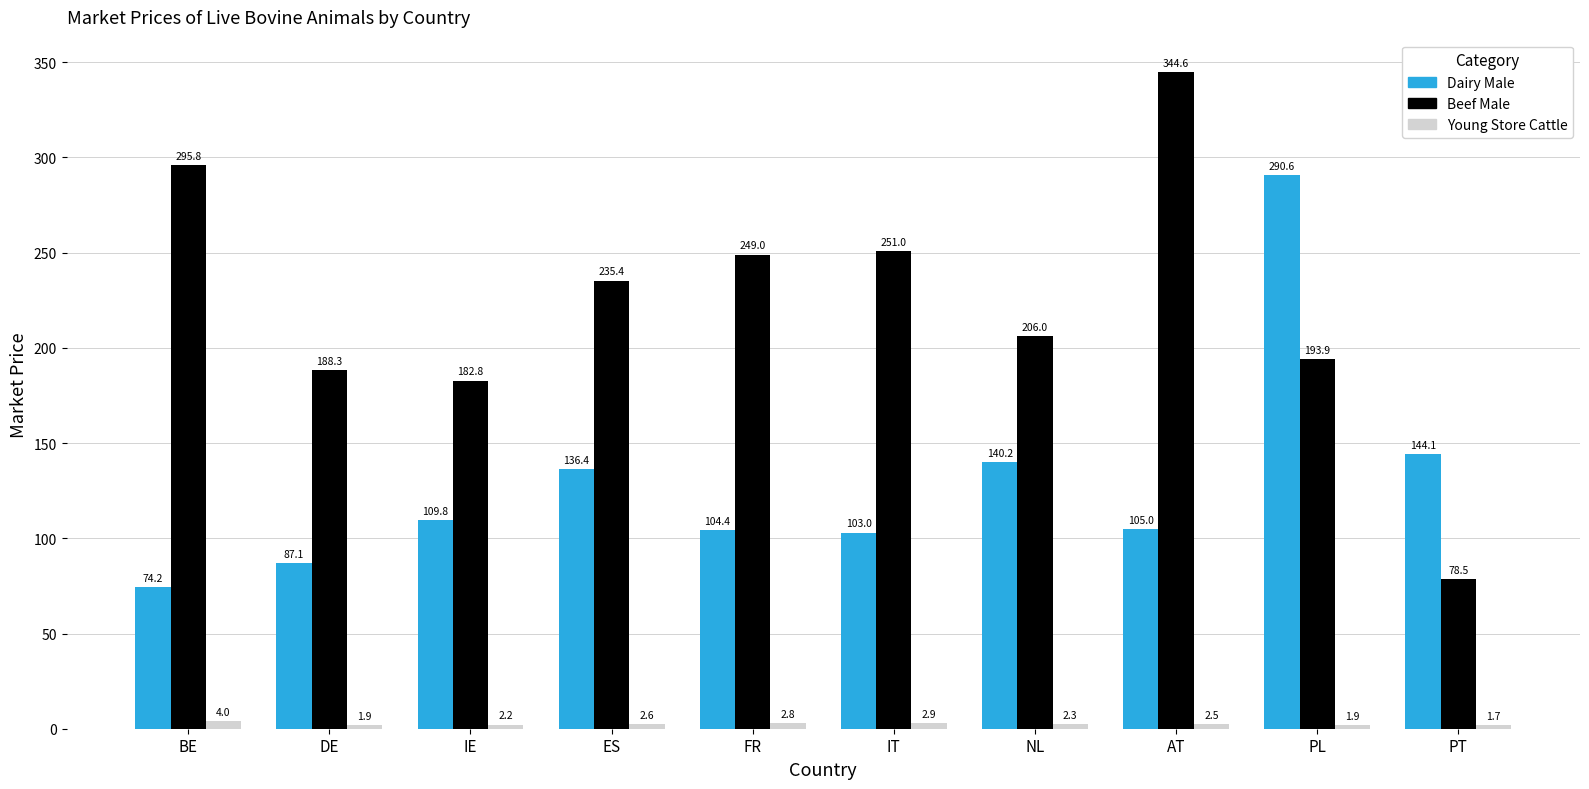

What are all the series names shown in the legend?

Dairy Male, Beef Male, Young Store Cattle